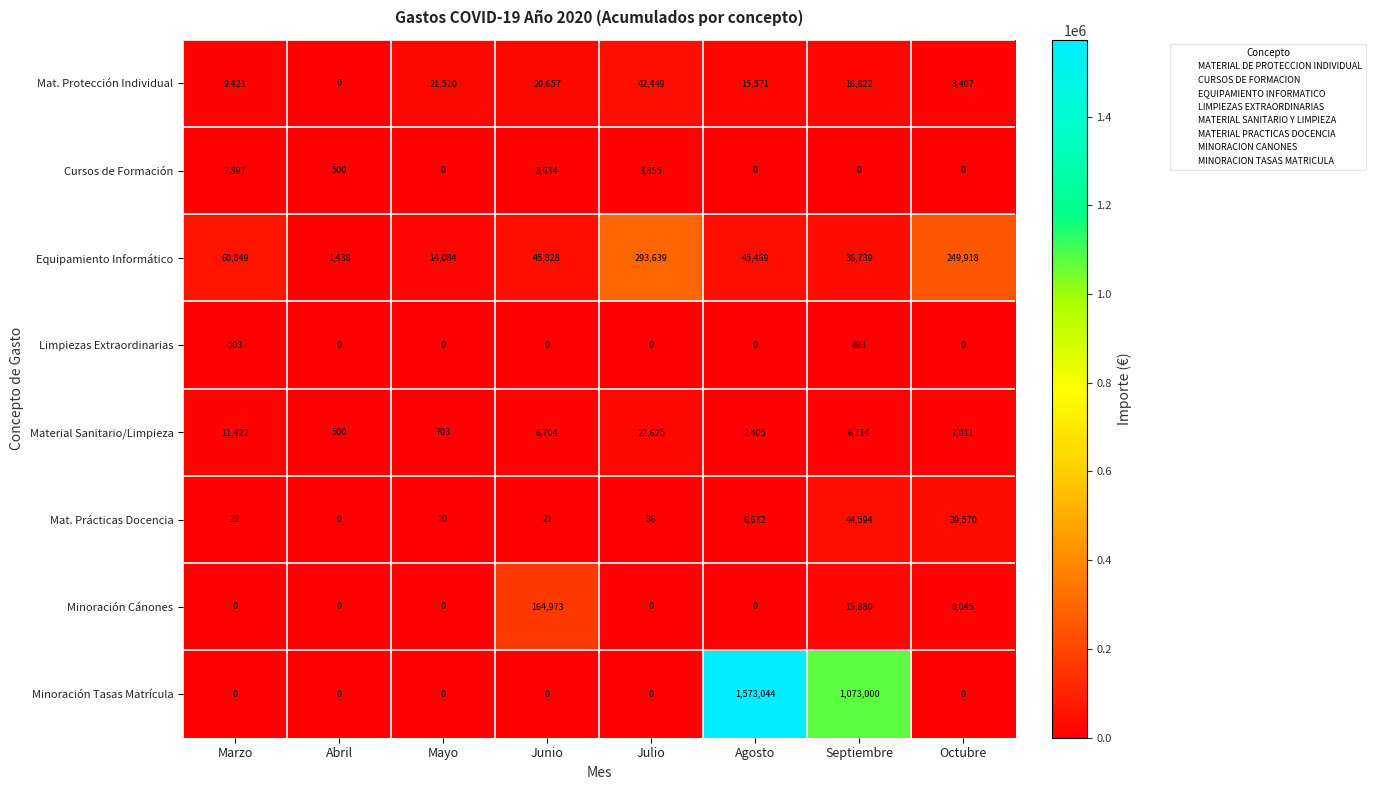

How many positive values does the Cursos de Formación series have?

4